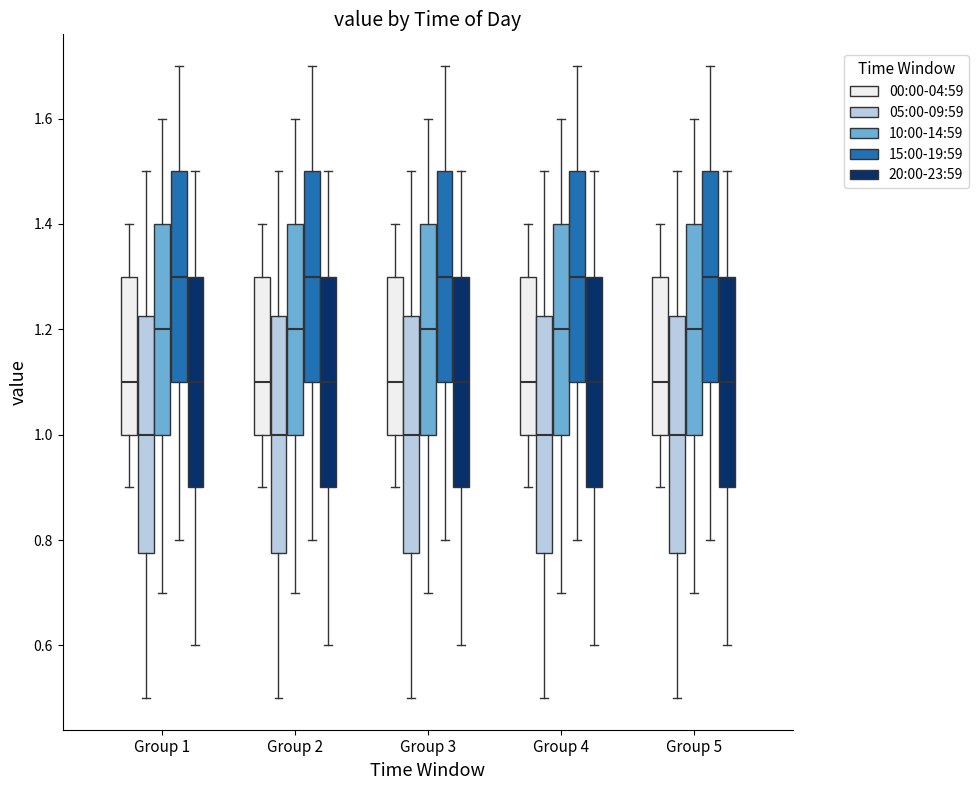

Reading left to right, transcribe this box plot: for each box, give where its median line is, the range the box spans, and where its two whiskers end, as read against the y-axis. The values are not printed on the chart, so give them approximately, as read against the axis.

Group 1 (00:00-04:59): median 1.10, box 1.00 to 1.30, whiskers 0.90 to 1.40
Group 1 (05:00-09:59): median 1.00, box 0.78 to 1.22, whiskers 0.50 to 1.50
Group 1 (10:00-14:59): median 1.20, box 1.00 to 1.40, whiskers 0.70 to 1.60
Group 1 (15:00-19:59): median 1.30, box 1.10 to 1.50, whiskers 0.80 to 1.70
Group 1 (20:00-23:59): median 1.10, box 0.90 to 1.30, whiskers 0.60 to 1.50
Group 2 (00:00-04:59): median 1.10, box 1.00 to 1.30, whiskers 0.90 to 1.40
Group 2 (05:00-09:59): median 1.00, box 0.78 to 1.22, whiskers 0.50 to 1.50
Group 2 (10:00-14:59): median 1.20, box 1.00 to 1.40, whiskers 0.70 to 1.60
Group 2 (15:00-19:59): median 1.30, box 1.10 to 1.50, whiskers 0.80 to 1.70
Group 2 (20:00-23:59): median 1.10, box 0.90 to 1.30, whiskers 0.60 to 1.50
Group 3 (00:00-04:59): median 1.10, box 1.00 to 1.30, whiskers 0.90 to 1.40
Group 3 (05:00-09:59): median 1.00, box 0.78 to 1.22, whiskers 0.50 to 1.50
Group 3 (10:00-14:59): median 1.20, box 1.00 to 1.40, whiskers 0.70 to 1.60
Group 3 (15:00-19:59): median 1.30, box 1.10 to 1.50, whiskers 0.80 to 1.70
Group 3 (20:00-23:59): median 1.10, box 0.90 to 1.30, whiskers 0.60 to 1.50
Group 4 (00:00-04:59): median 1.10, box 1.00 to 1.30, whiskers 0.90 to 1.40
Group 4 (05:00-09:59): median 1.00, box 0.78 to 1.22, whiskers 0.50 to 1.50
Group 4 (10:00-14:59): median 1.20, box 1.00 to 1.40, whiskers 0.70 to 1.60
Group 4 (15:00-19:59): median 1.30, box 1.10 to 1.50, whiskers 0.80 to 1.70
Group 4 (20:00-23:59): median 1.10, box 0.90 to 1.30, whiskers 0.60 to 1.50
Group 5 (00:00-04:59): median 1.10, box 1.00 to 1.30, whiskers 0.90 to 1.40
Group 5 (05:00-09:59): median 1.00, box 0.78 to 1.22, whiskers 0.50 to 1.50
Group 5 (10:00-14:59): median 1.20, box 1.00 to 1.40, whiskers 0.70 to 1.60
Group 5 (15:00-19:59): median 1.30, box 1.10 to 1.50, whiskers 0.80 to 1.70
Group 5 (20:00-23:59): median 1.10, box 0.90 to 1.30, whiskers 0.60 to 1.50